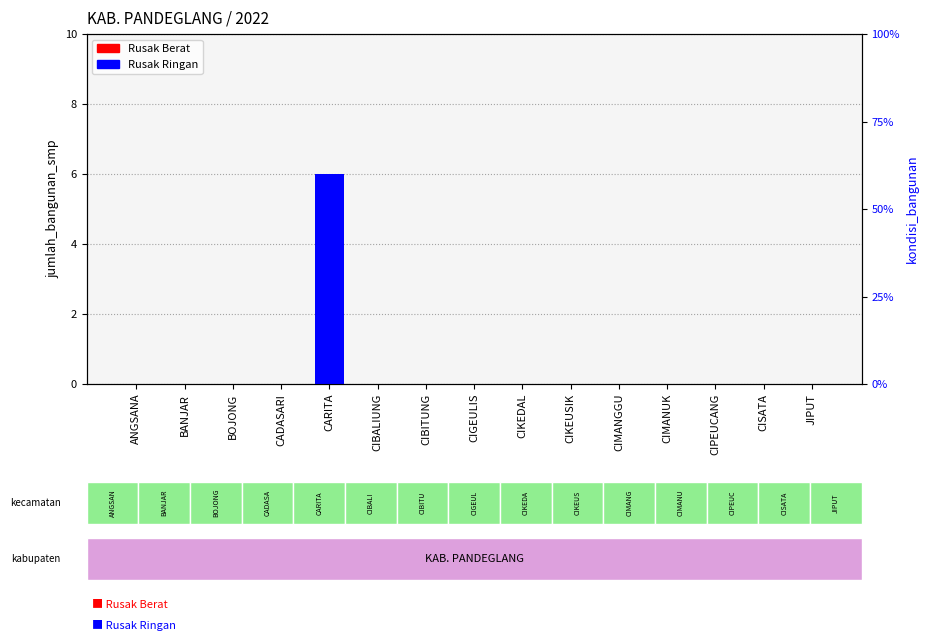

Reading left to right, transcribe all the data shown in this chart.

Rusak Berat: ANGSANA=0	BANJAR=0	BOJONG=0	CADASARI=0	CARITA=0	CIBALIUNG=0	CIBITUNG=0	CIGEULIS=0	CIKEDAL=0	CIKEUSIK=0	CIMANGGU=0	CIMANUK=0	CIPEUCANG=0	CISATA=0	JIPUT=0
Rusak Ringan: ANGSANA=0	BANJAR=0	BOJONG=0	CADASARI=0	CARITA=6	CIBALIUNG=0	CIBITUNG=0	CIGEULIS=0	CIKEDAL=0	CIKEUSIK=0	CIMANGGU=0	CIMANUK=0	CIPEUCANG=0	CISATA=0	JIPUT=0